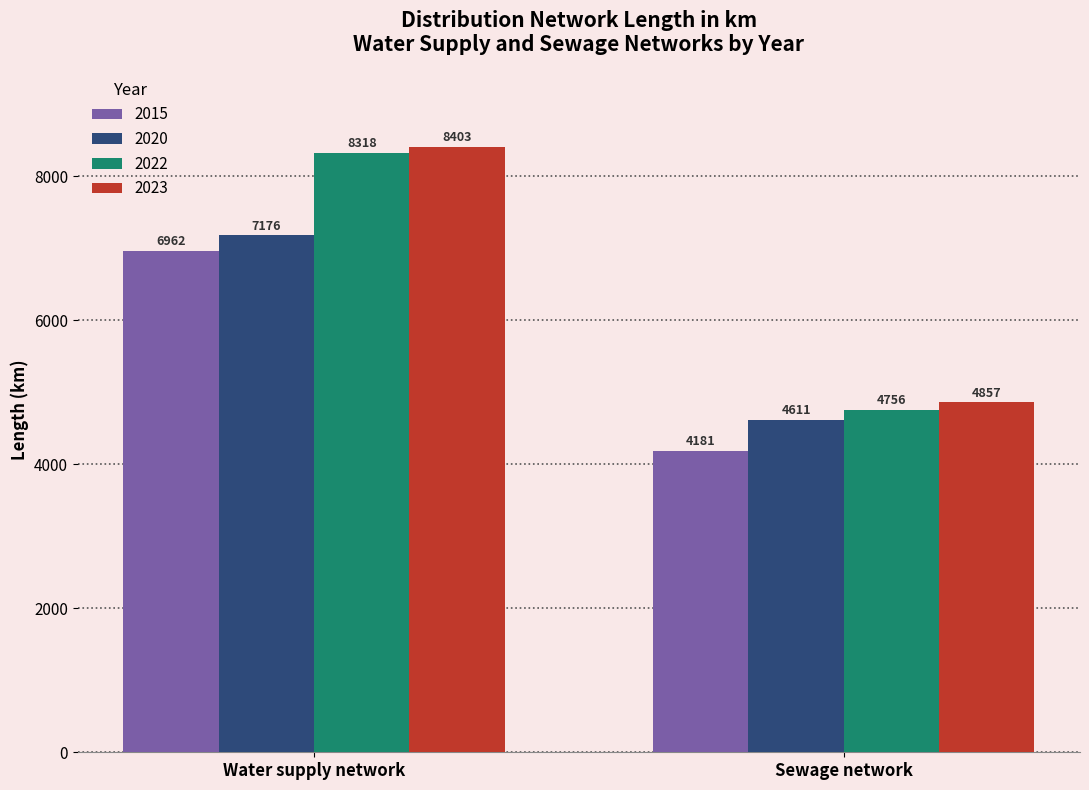

What is the difference between the highest and lowest values at Sewage network?

675.8